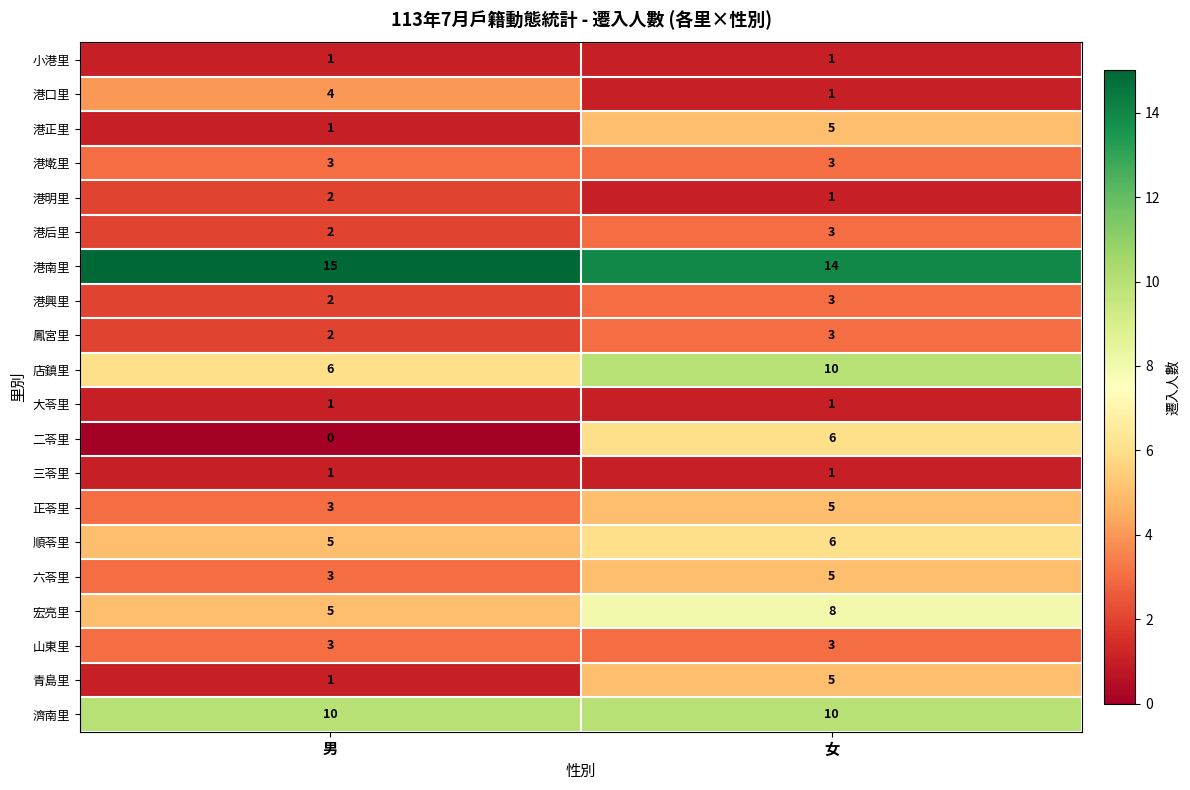

What is the greatest value displayed?

15